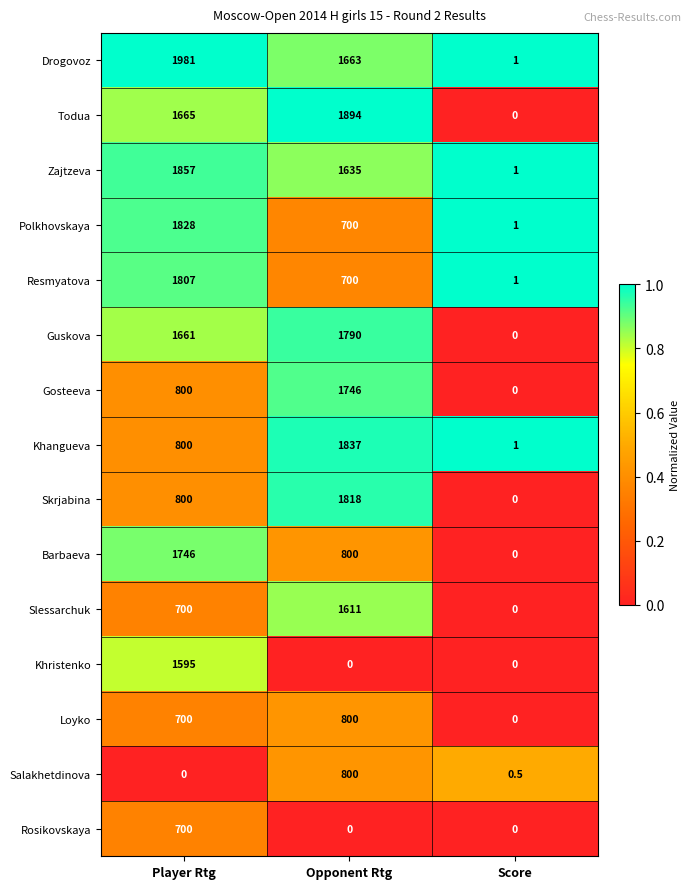

The value of Todua at Score is 0.0. True or false?

True